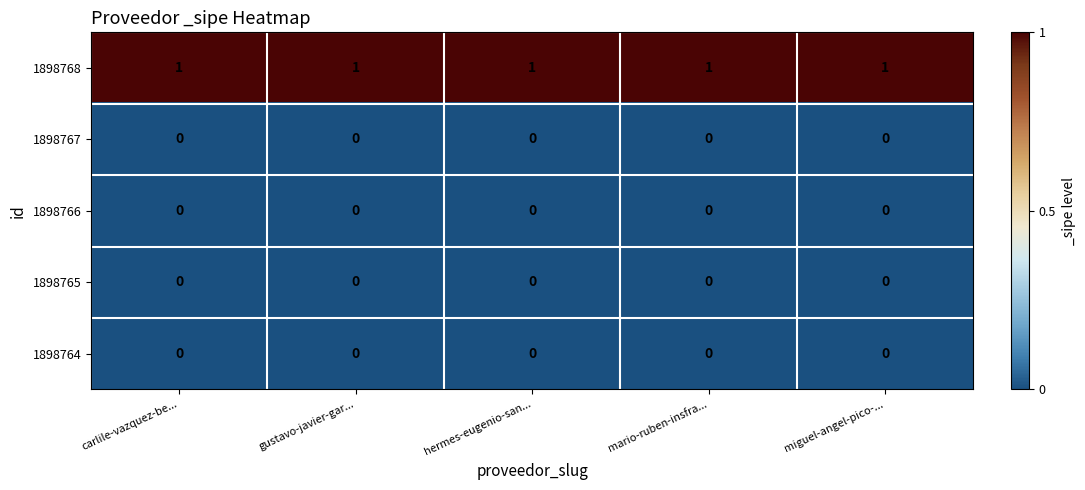

At how many categories does at least one series exceed 0?

5